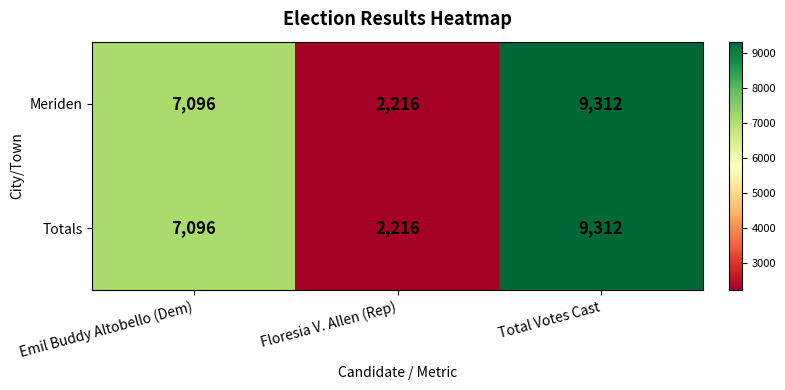

At which label is Totals closest to 5764?

Emil Buddy Altobello (Dem)